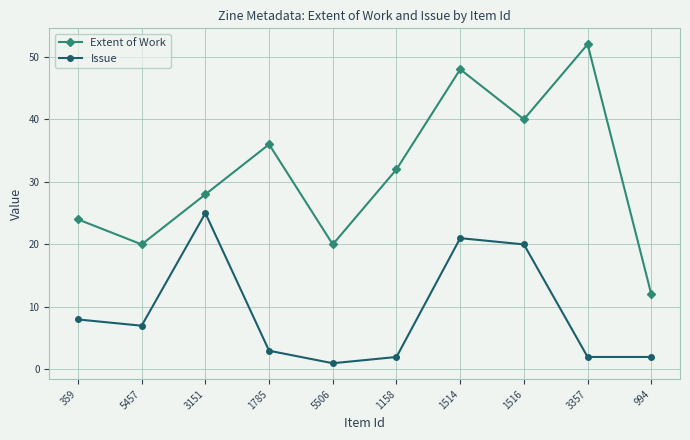

In Extent of Work, how many points are lower than both neighbors (excluding endpoints)?

3